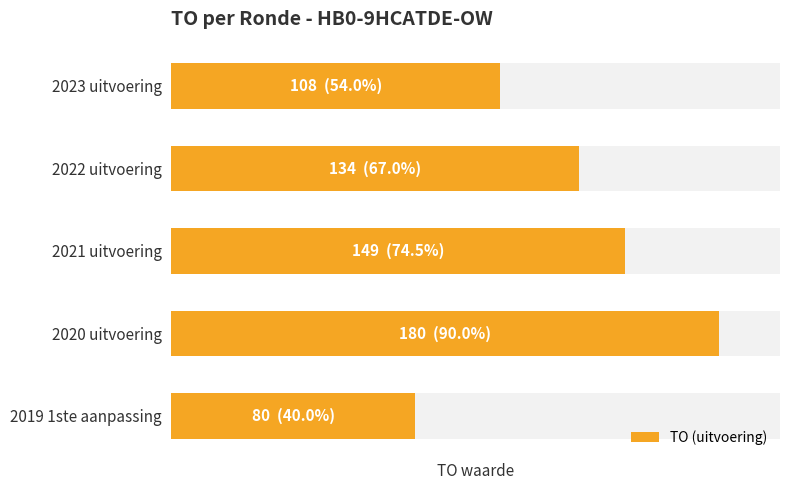

Rank the categories by value from lowest to highest.

2019 1ste aanpassing, 2023 uitvoering, 2022 uitvoering, 2021 uitvoering, 2020 uitvoering